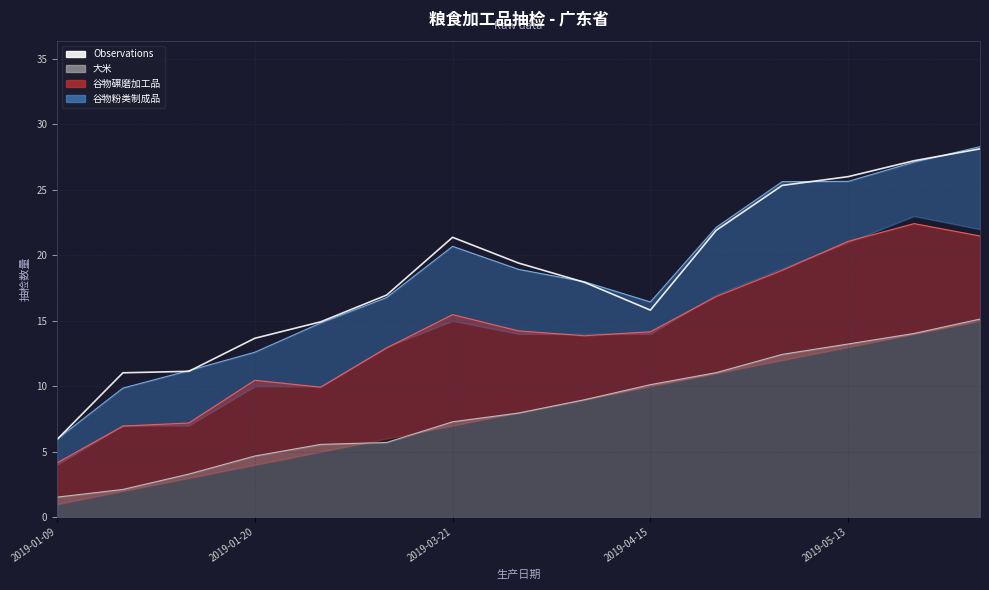

What is the greatest value displayed?

28.1